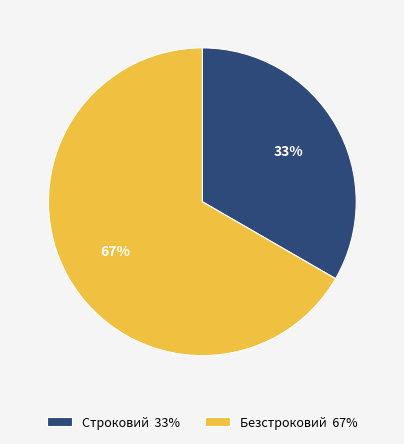

Approximately how many times larger is the value at Безстроковий compared to Строковий?

2.0